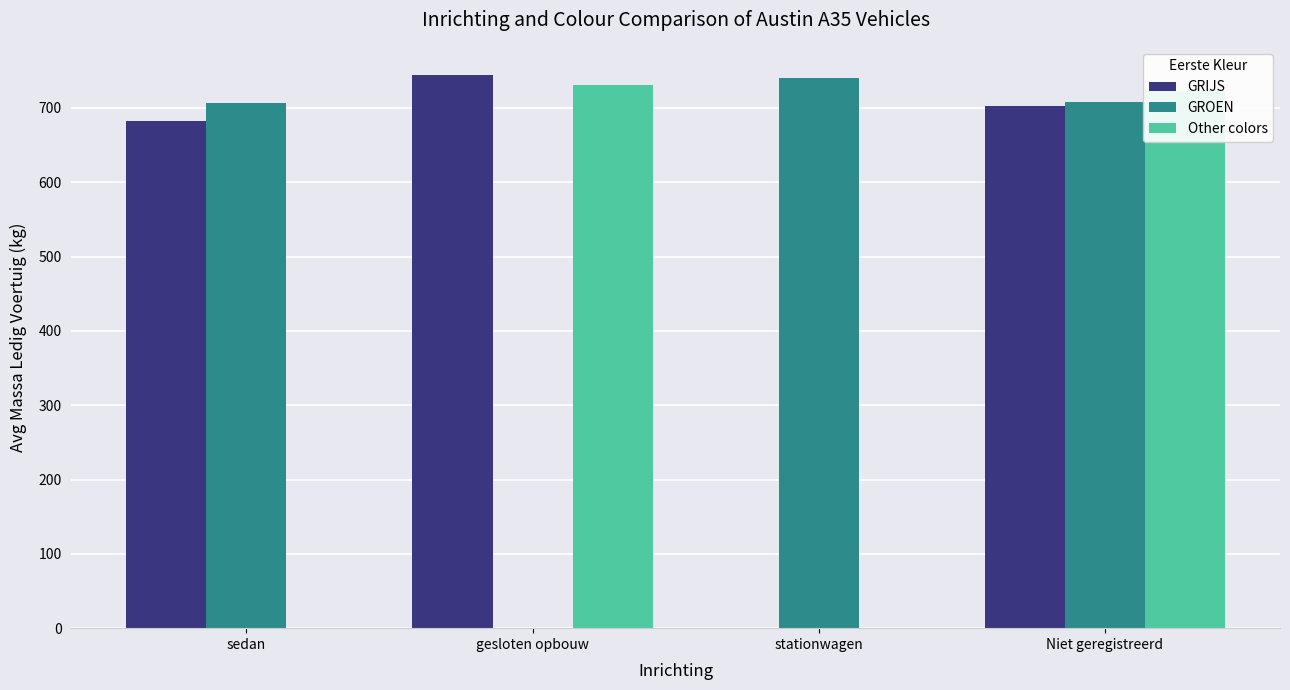

Which series changed the most between gesloten opbouw and Niet geregistreerd?

GROEN